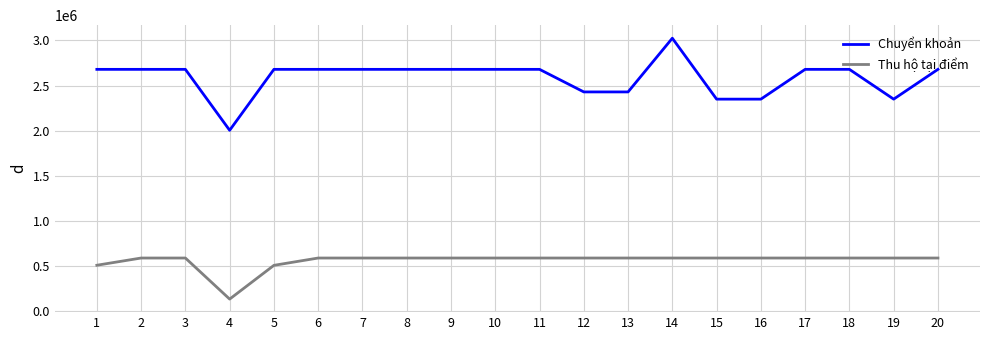

Is it true that Thu hộ tại điểm equals 820349 at 17?

False